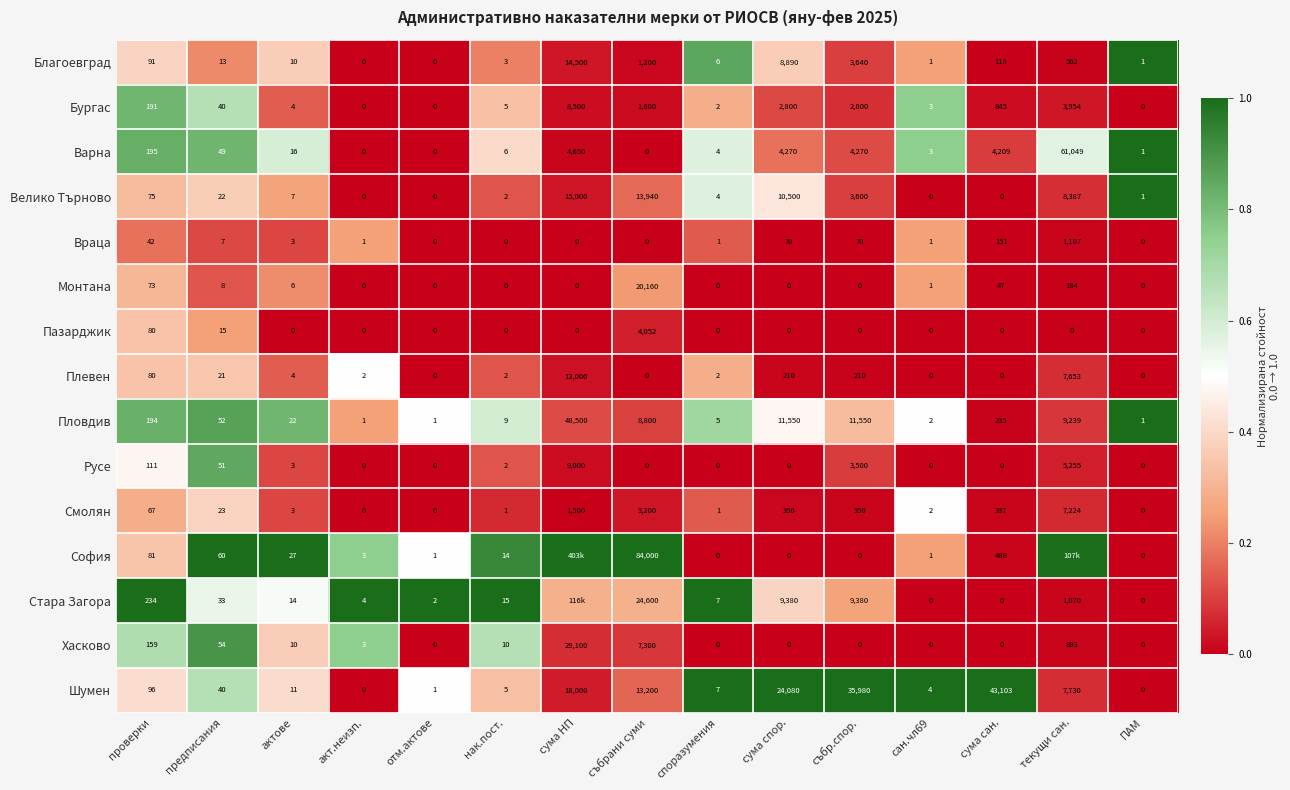

Where is Враца nearest to the value 553?

сума сан.